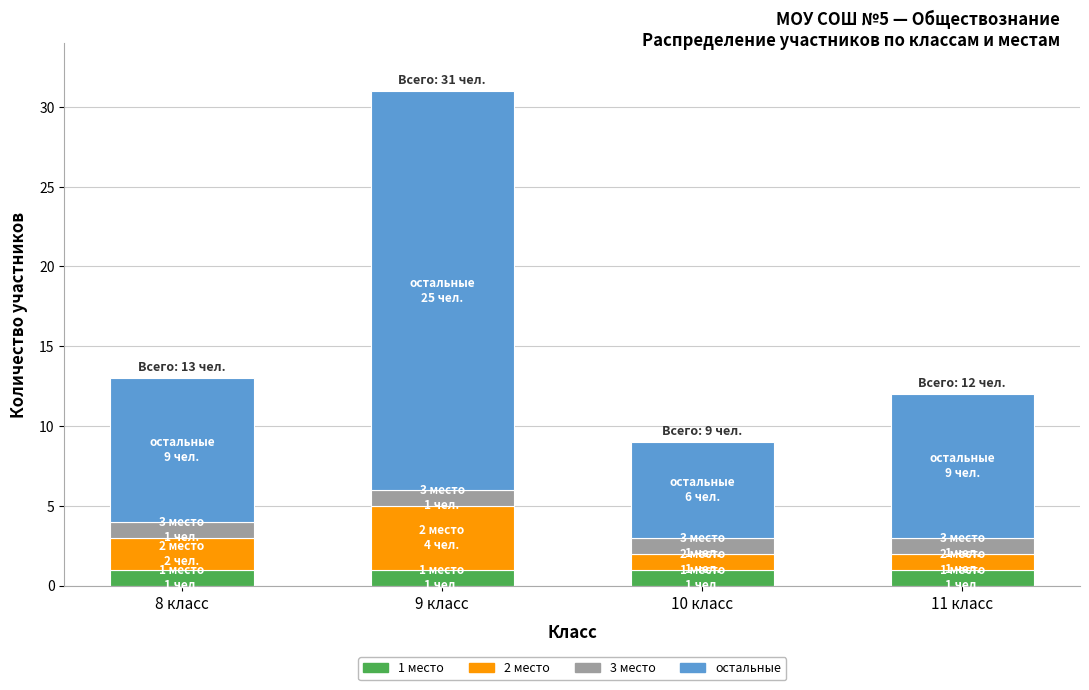

Reading right to left, transcribe the values for 1 место.

11 класс=1	10 класс=1	9 класс=1	8 класс=1